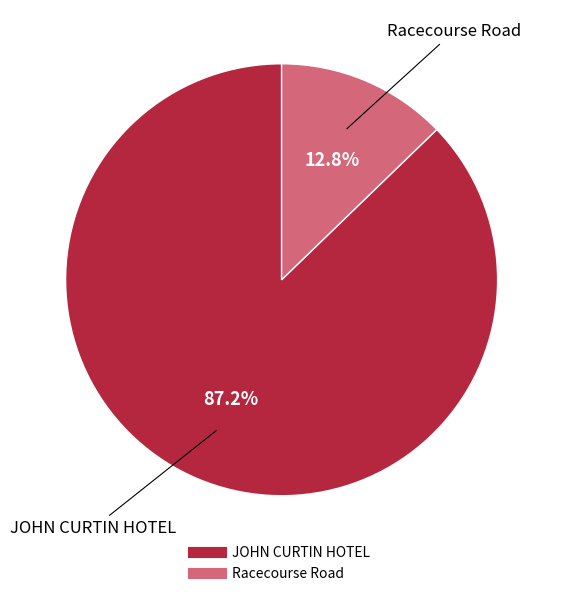

How many segments does this pie chart have?

2